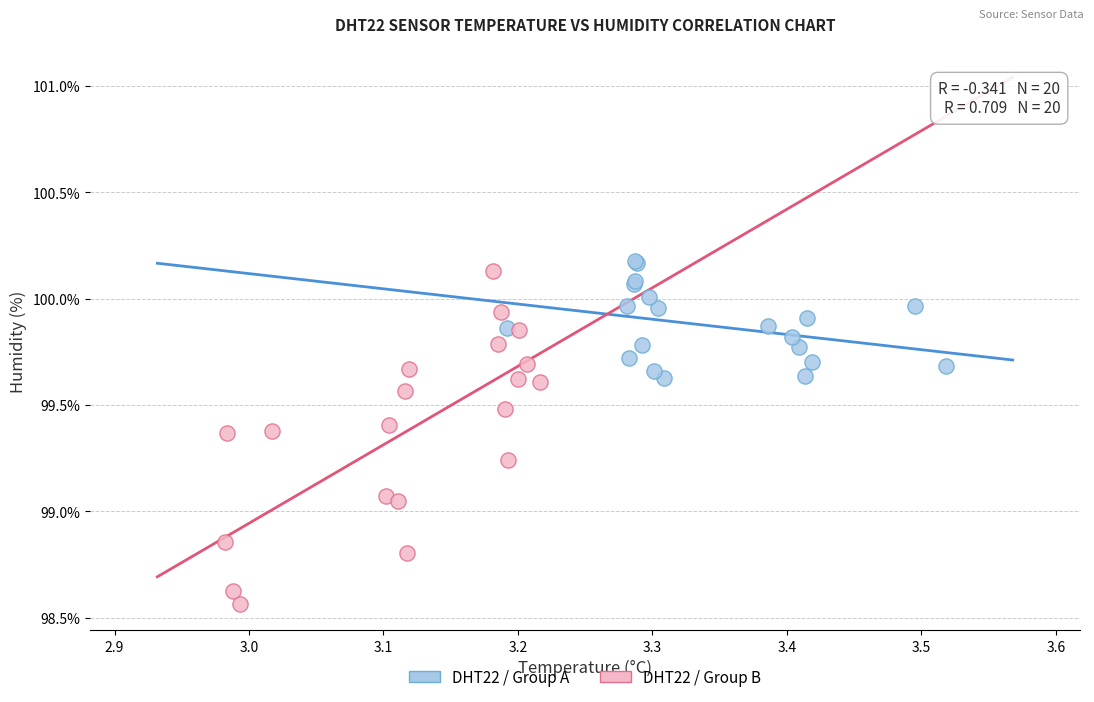

Which series contains the lowest Y value?

DHT22 / Group B